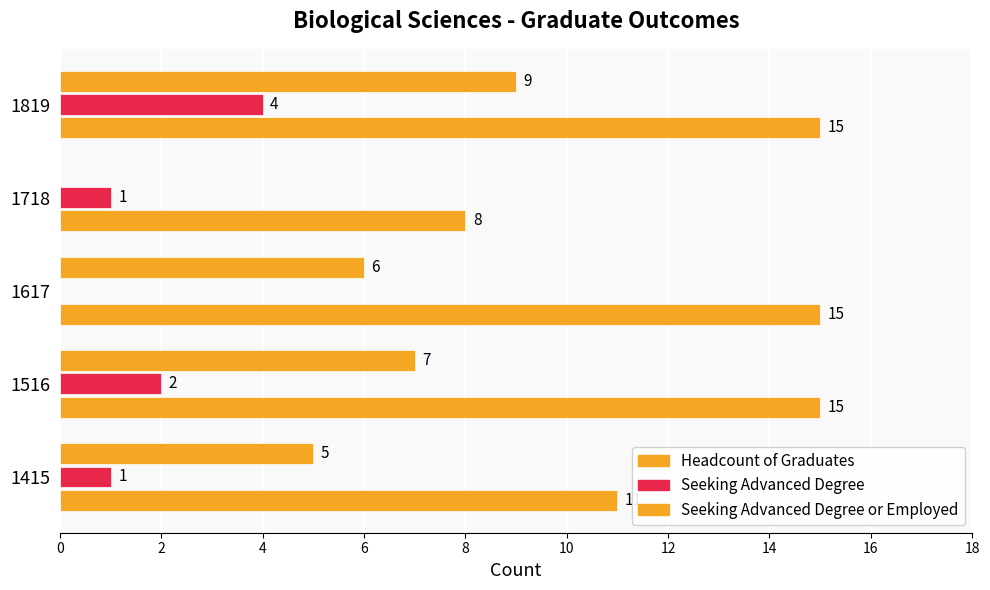

How many distinct data groups are displayed?

3